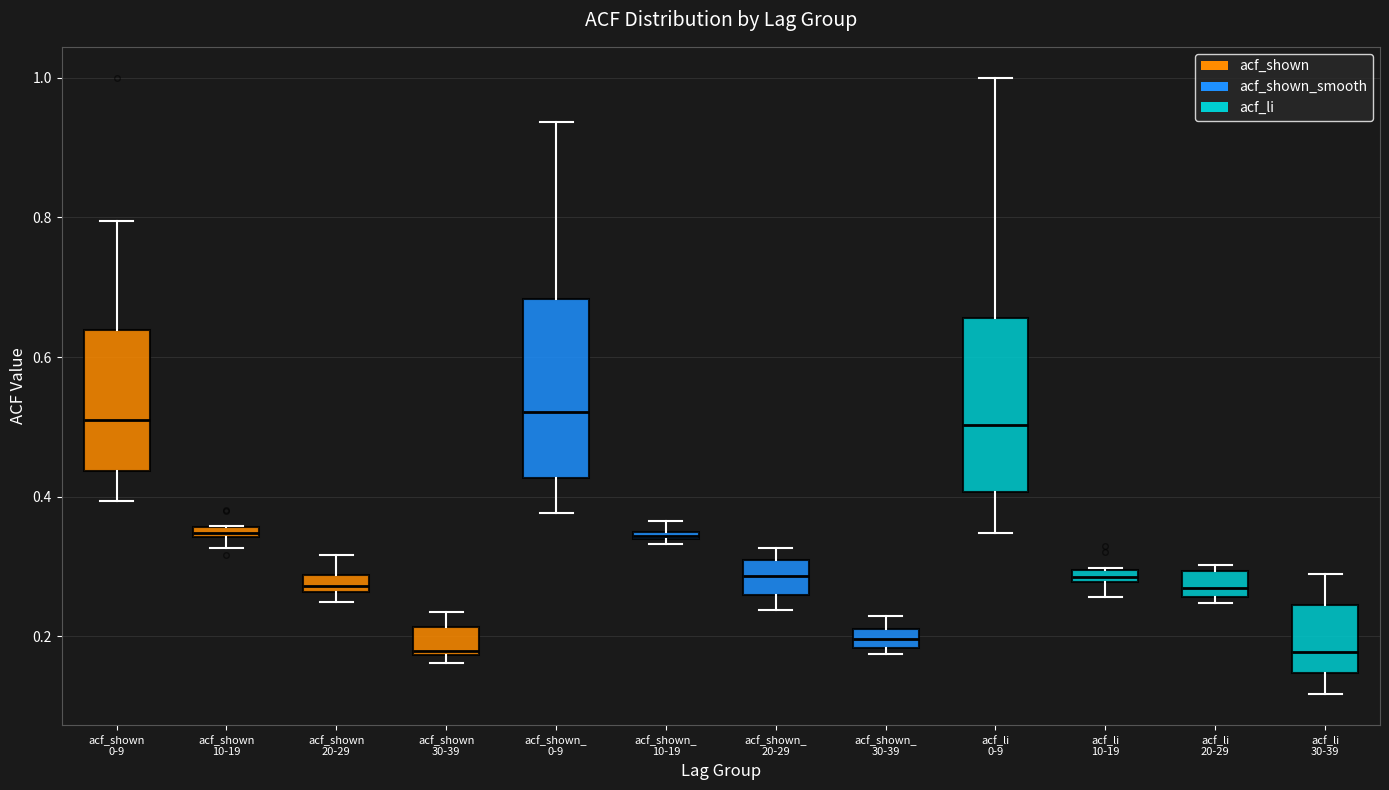

Where is the upper edge of the box for acf_shown 0-9 on the y-axis? The values are not printed on the chart, so give them approximately, as read against the axis.

0.64